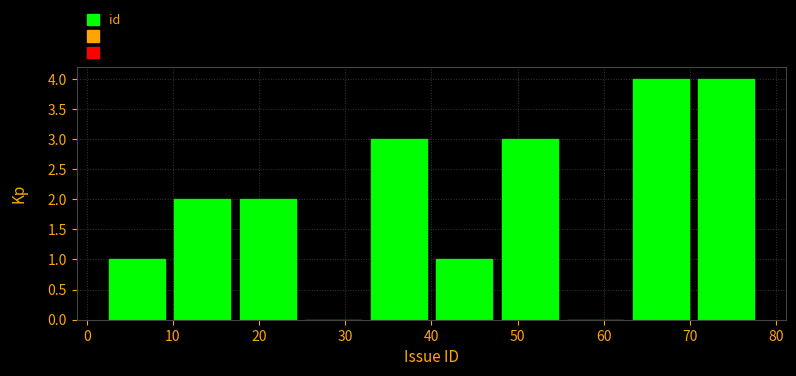

Reading left to right, list every bar in this chart as the range it spans on the x-axis followed by its height. Neither the bar edges nor the heights are printed on the chart, so give them approximately, as read against the axes.

2.0 to 9.6: 1
9.6 to 17.2: 2
17.2 to 24.8: 2
24.8 to 32.4: 0
32.4 to 40.0: 3
40.0 to 47.6: 1
47.6 to 55.2: 3
55.2 to 62.8: 0
62.8 to 70.4: 4
70.4 to 78.0: 4